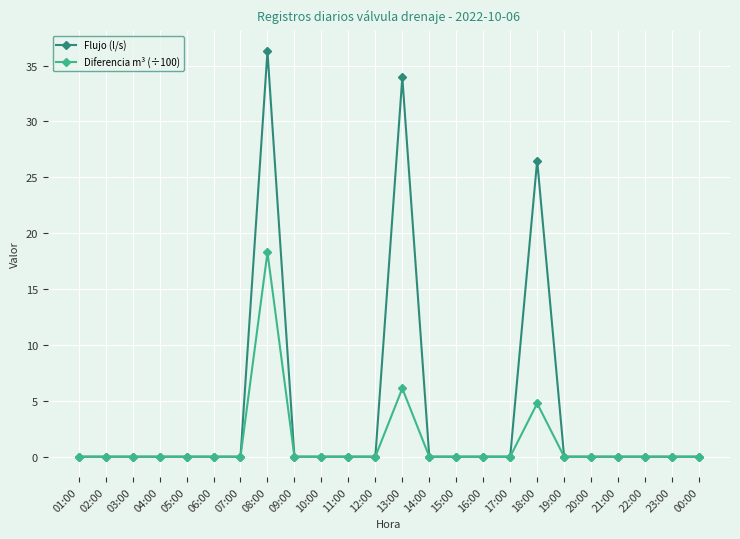

Rank the series by their maximum value, from highest to lowest.

Flujo (l/s), Diferencia m³ (÷100)